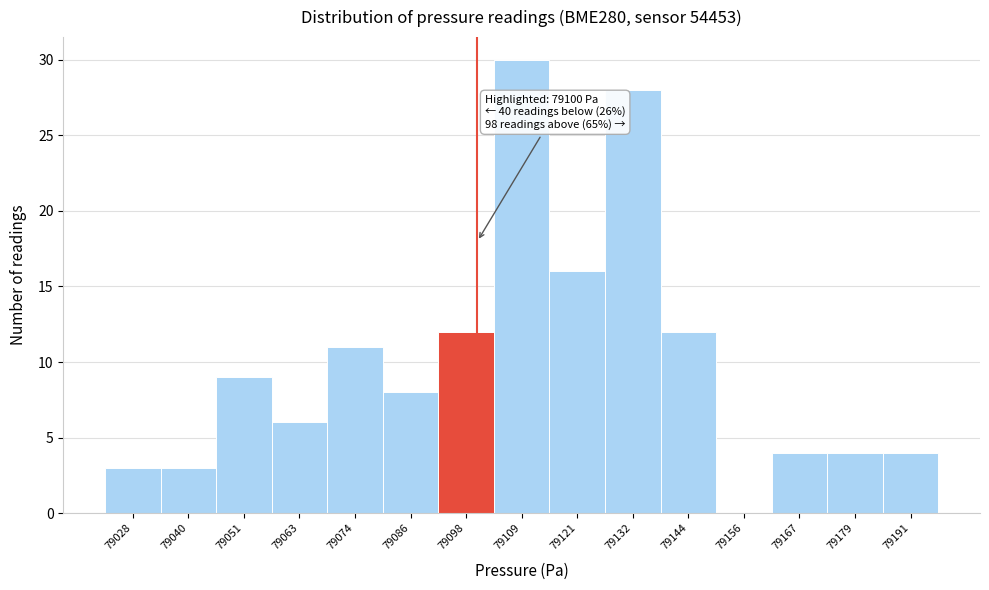

Which range on the x-axis has the tallest bar?

79104 to 79116